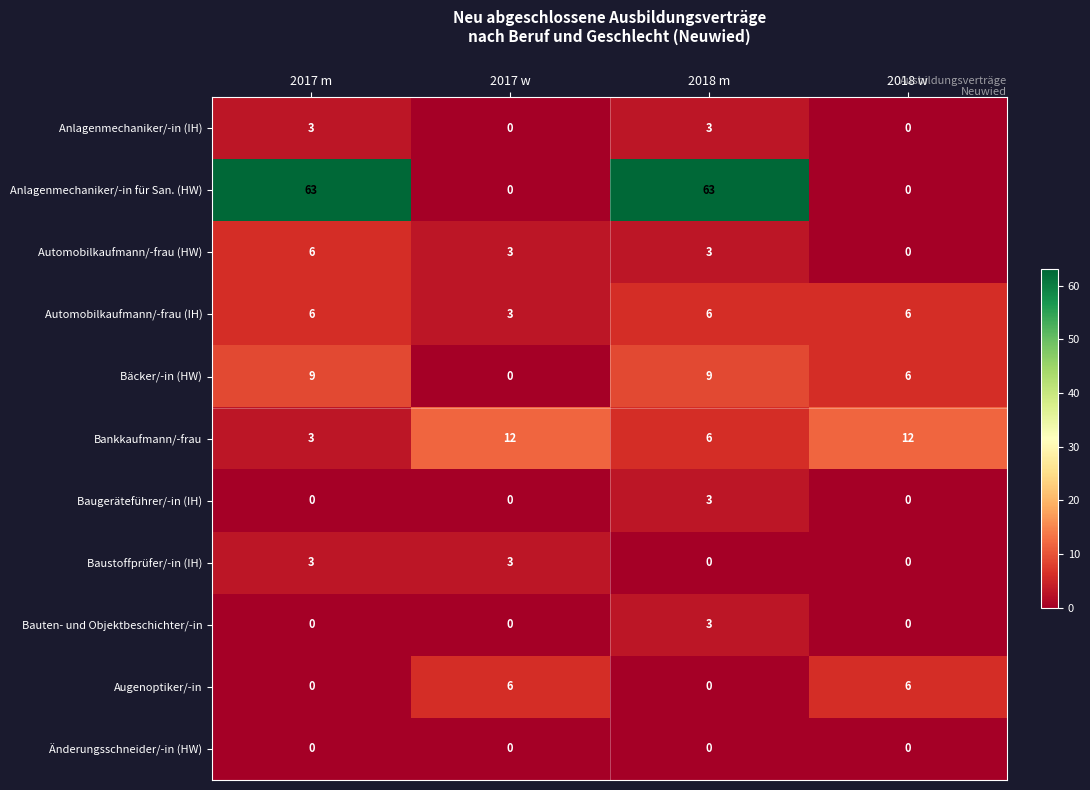

Which series changed the most between 2017 w and 2018 m?

Anlagenmechaniker/-in für San. (HW)